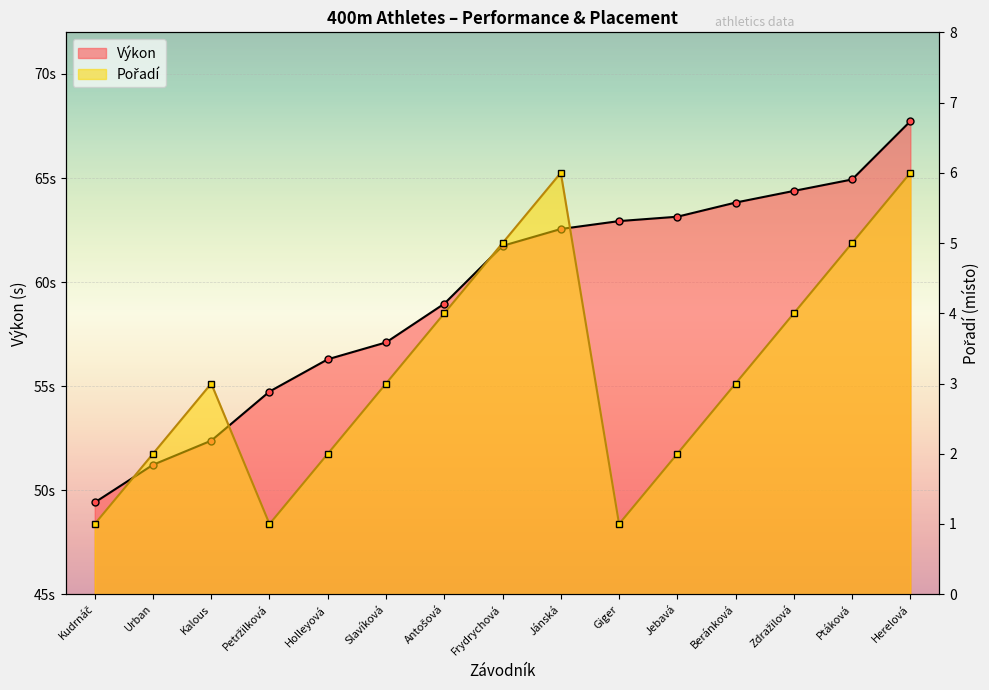

What is the total value across all series at Herelová?

73.7